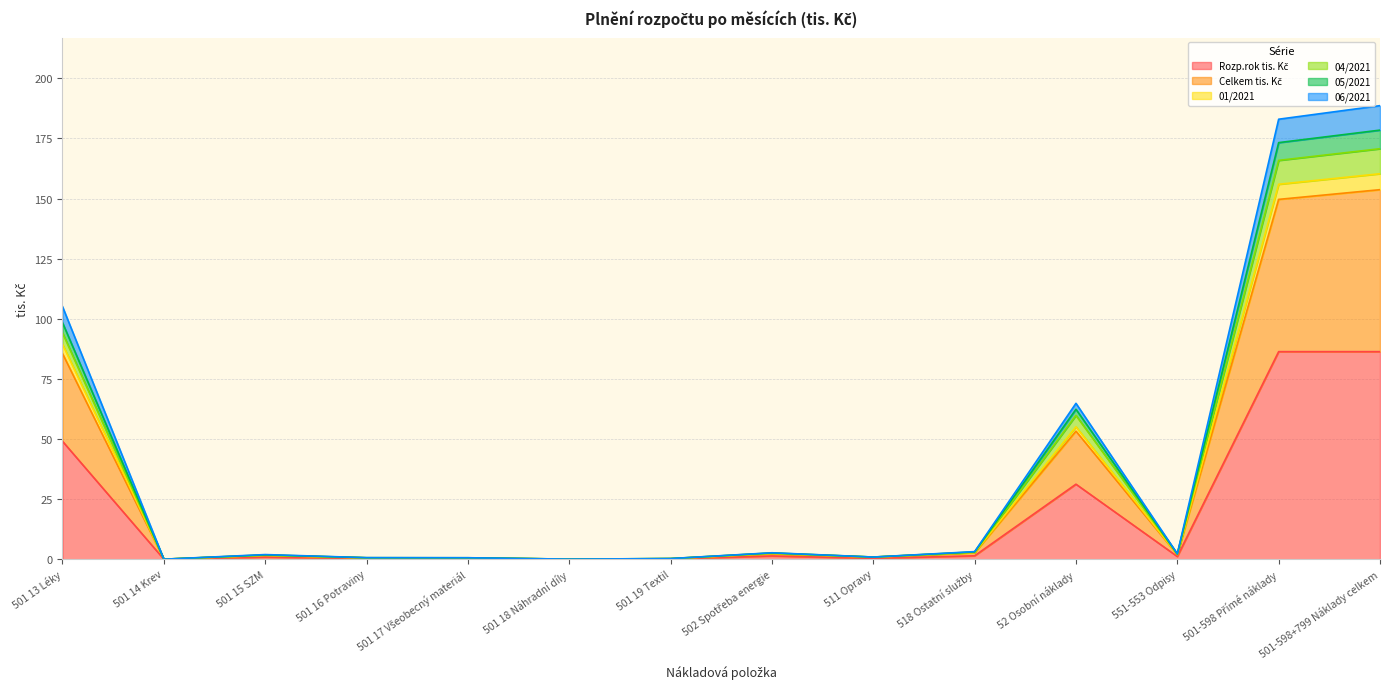

How many lines are shown in the chart?

6